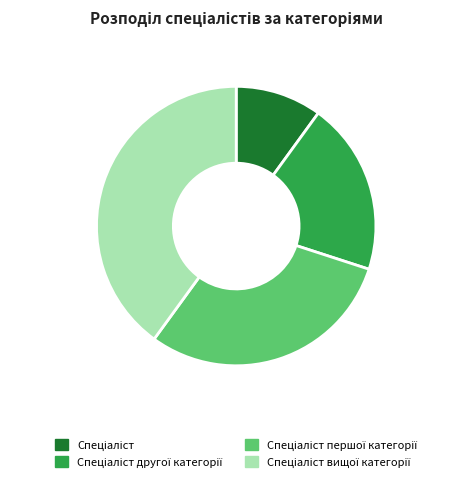

Between Спеціаліст першої категорії and Спеціаліст, which is larger?

Спеціаліст першої категорії